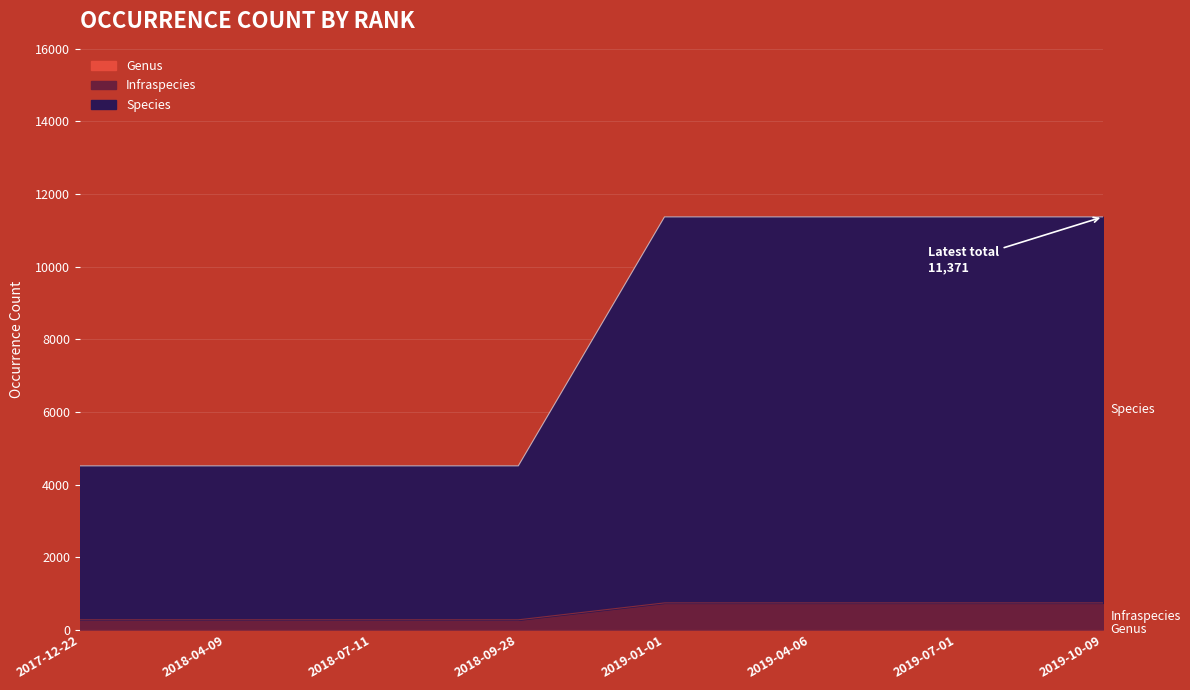

True or false: Infraspecies has a value of 16964 at 2019-01-01.

False